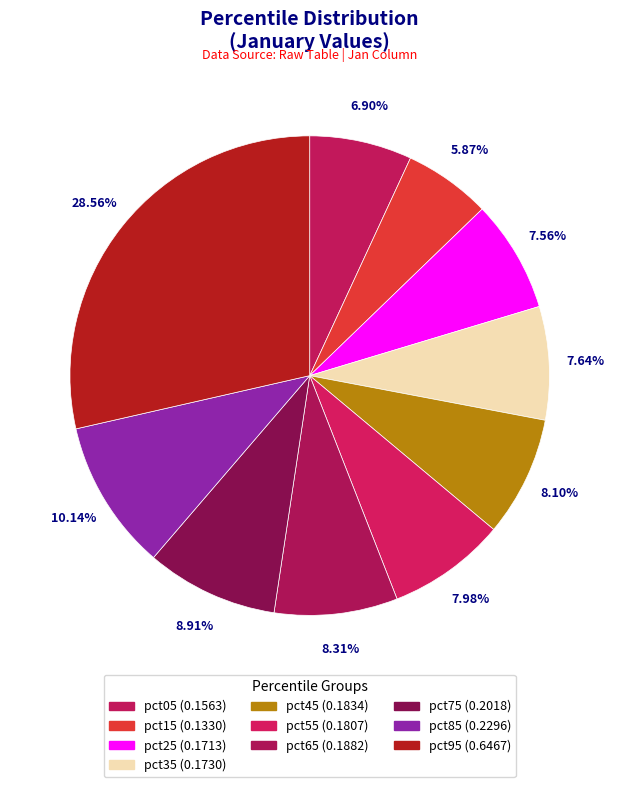

Count the number of slices in the pie.

10